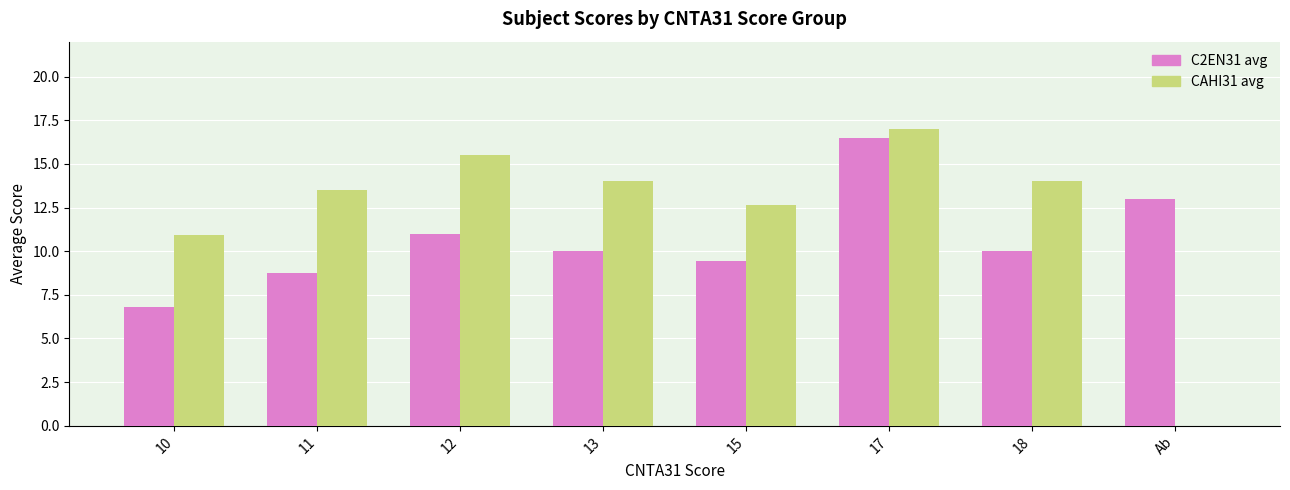

True or false: CAHI31 avg has a value of 23.2 at 18.

False